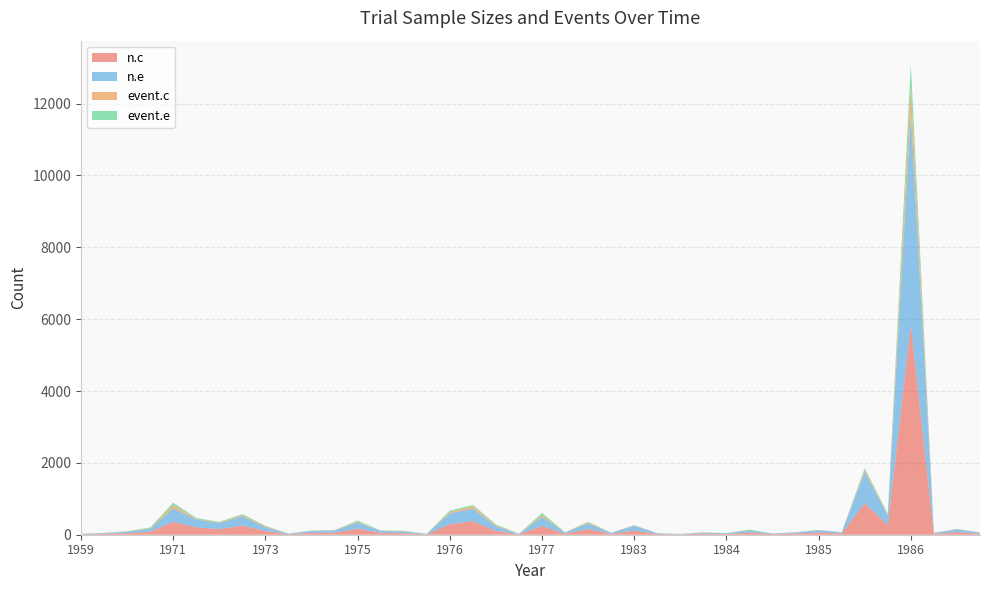

Reading left to right, extract all data points from this chart.

n.c: 11	21	41	84	357	207	157	253	104	14	54	60	169	53	42	9	293	376	107	11	243	26	159	26	116	20	8	29	18	61	16	35	65	30	882	264	5852	24	73	30
n.e: 12	21	43	83	373	219	164	264	102	14	53	60	172	55	49	14	302	352	123	13	249	32	156	24	134	20	10	28	22	63	16	29	64	32	859	269	5860	28	76	29
event.c: 4	7	7	15	94	17	18	32	29	3	3	8	24	6	9	1	40	65	31	3	51	5	30	5	13	4	3	7	2	6	2	2	4	8	63	34	758	2	7	6
event.e: 1	4	6	20	69	22	19	26	13	2	7	2	29	6	11	4	38	37	25	1	63	5	18	2	5	1	4	4	4	13	0	4	1	1	54	19	628	1	5	0